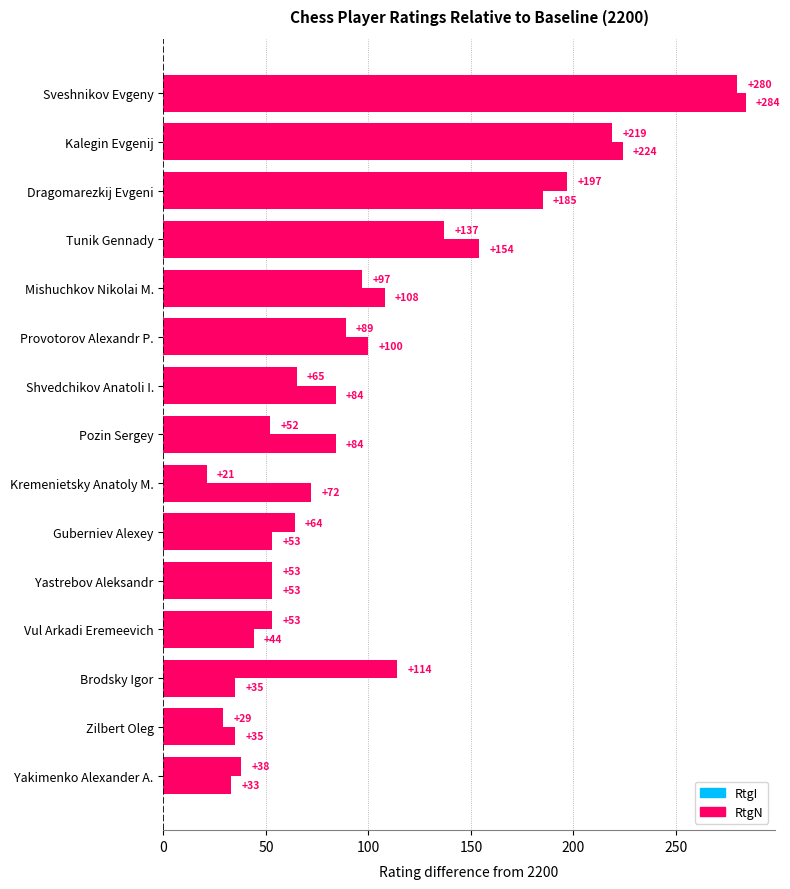

What is the value of the RtgI bar at the 8th from the left?

84